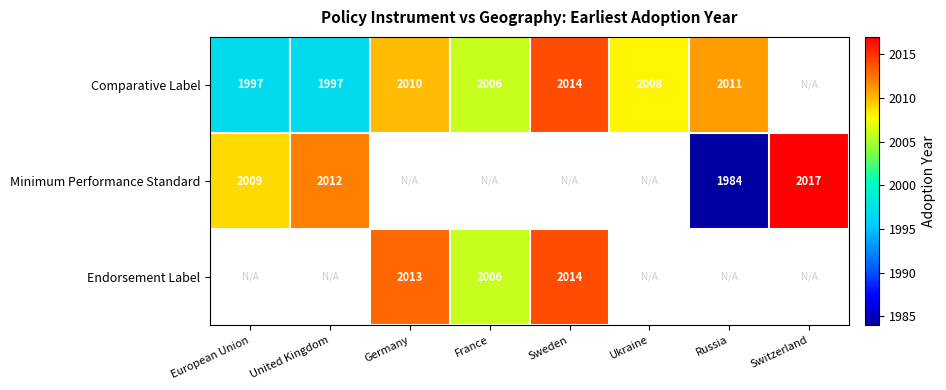

What is the difference between the Comparative Label values at European Union and Ukraine?

11